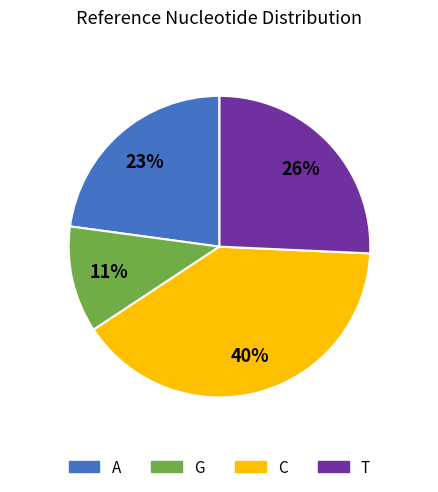

What is the ratio of the value at A to the value at T?

0.9